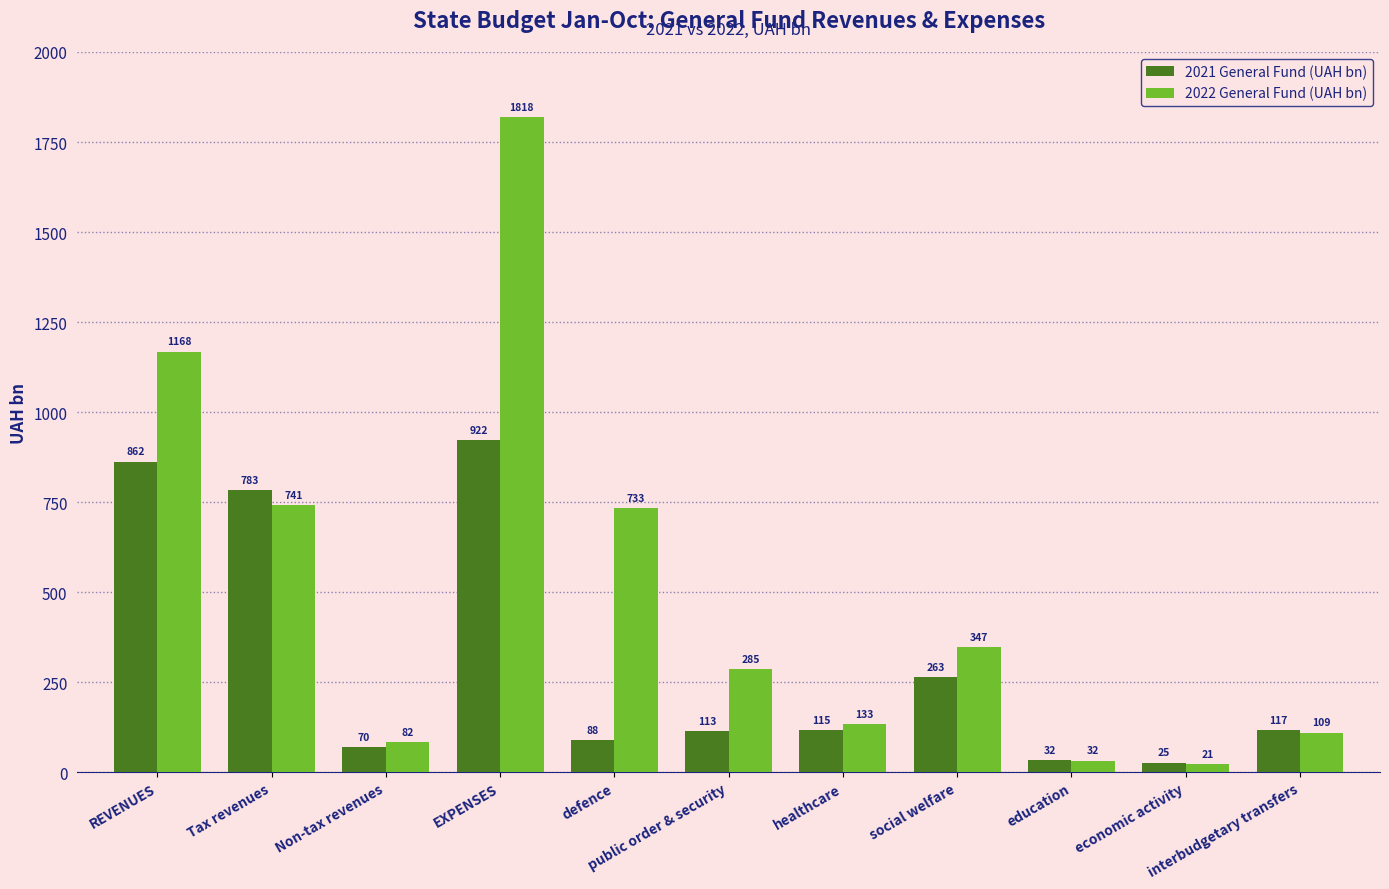

At which category is the sum across all series the highest?

EXPENSES